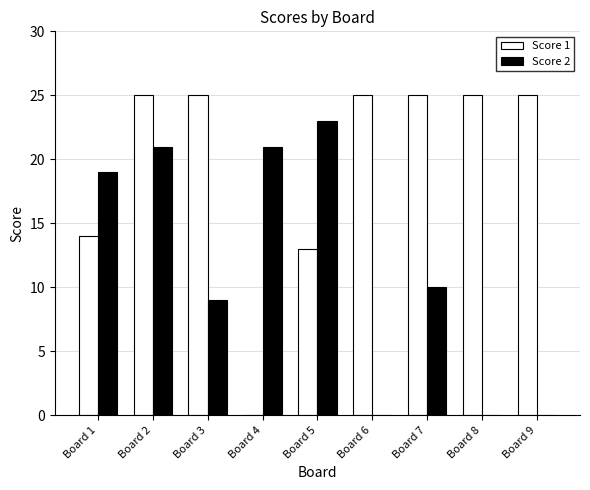

What is the sum of all Score 2 values?

103